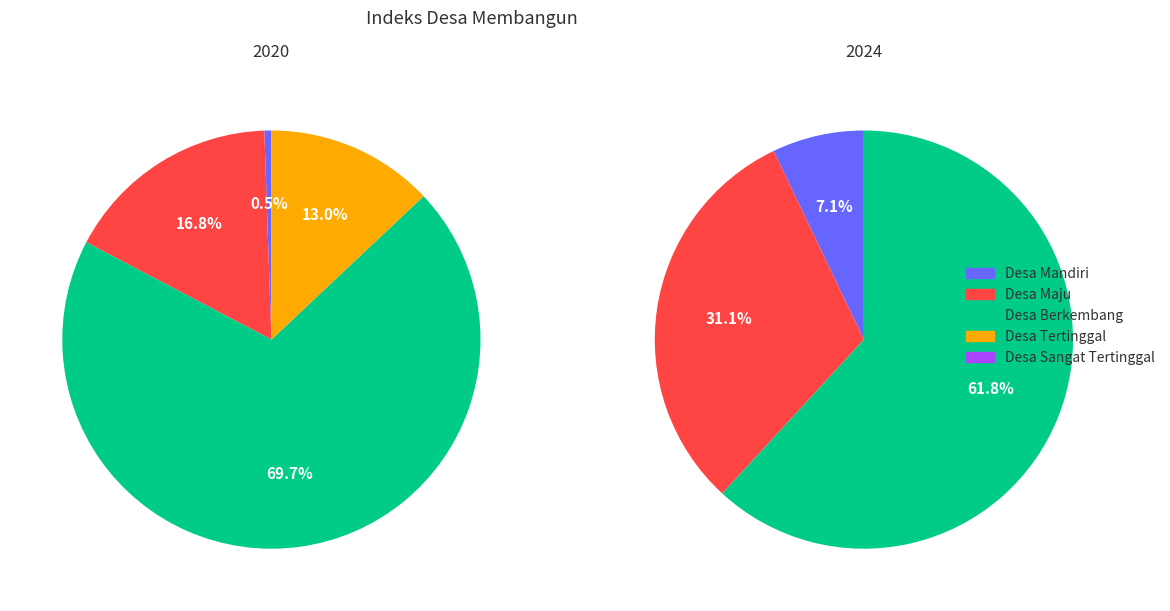

What percentage do Desa Mandiri and Desa Berkembang together represent?

70.3%